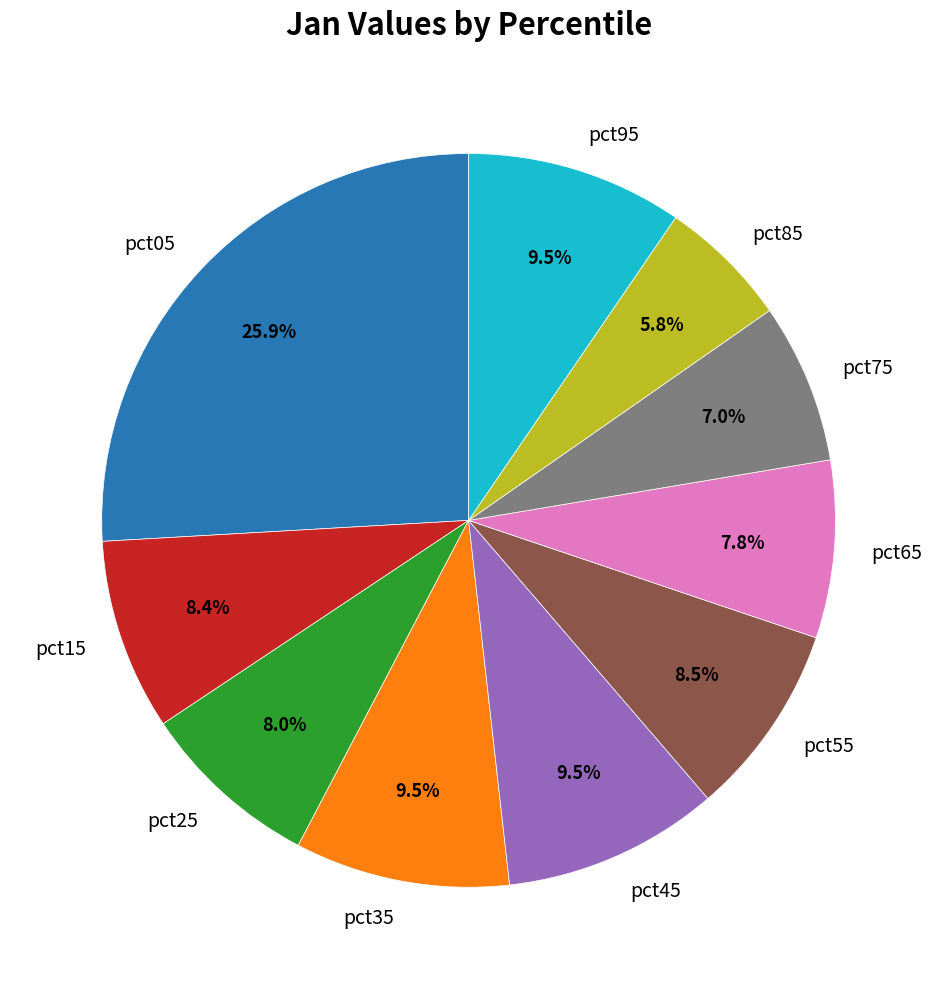

Count the number of slices in the pie.

10